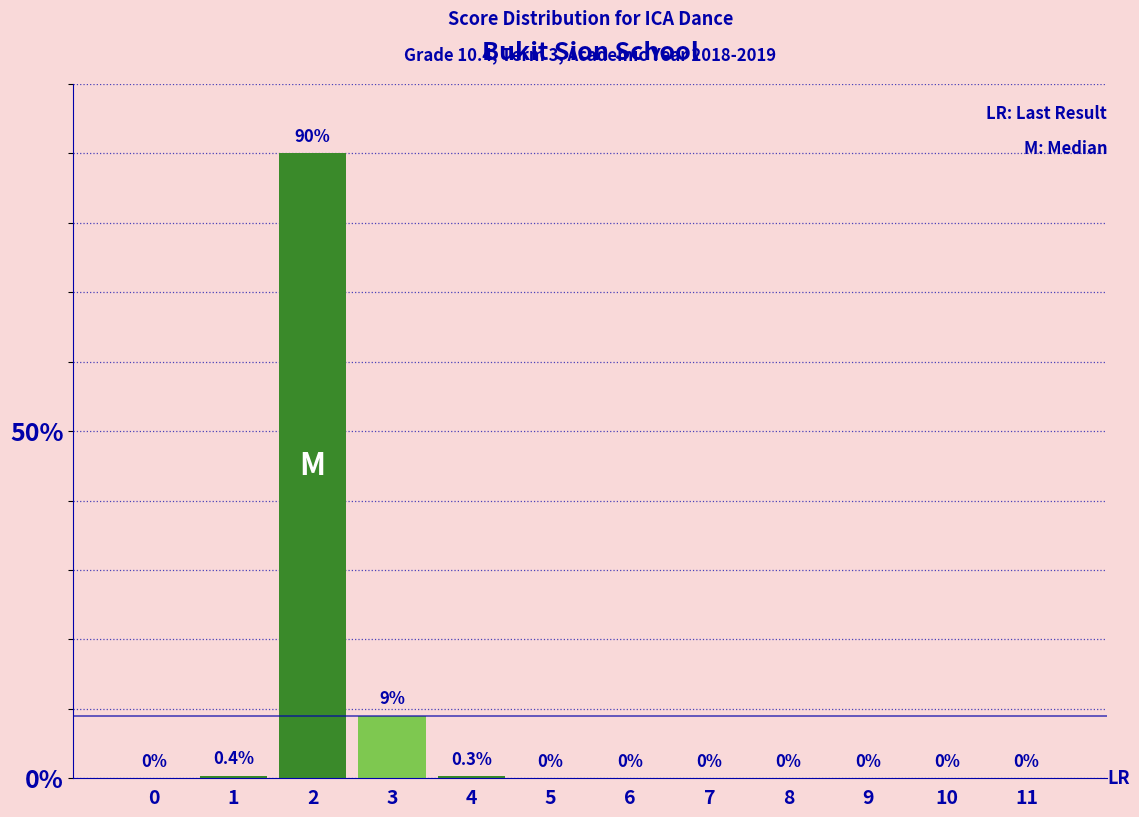

Reading right to left, list all the values displayed in this chart.

11=0.0	10=0.0	9=0.0	8=0.0	7=0.0	6=0.0	5=0.0	4=0.3	3=9.0	2=90.0	1=0.4	0=0.0